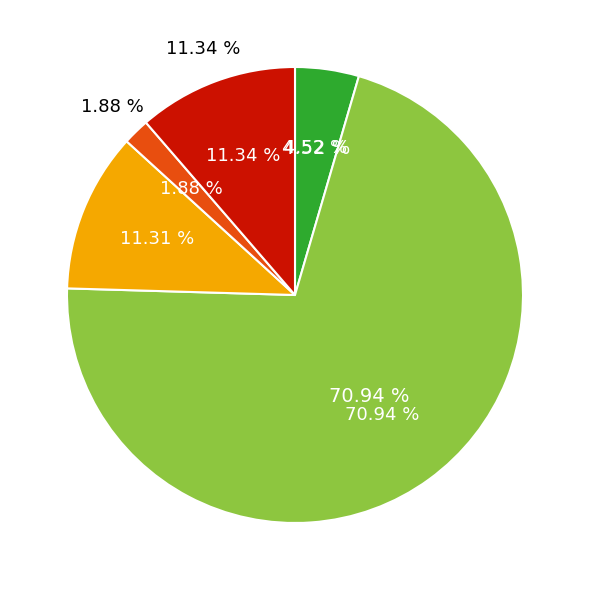

Do We Forgot Brock! and Brimsby's Hats together represent more than half of the pie?

No